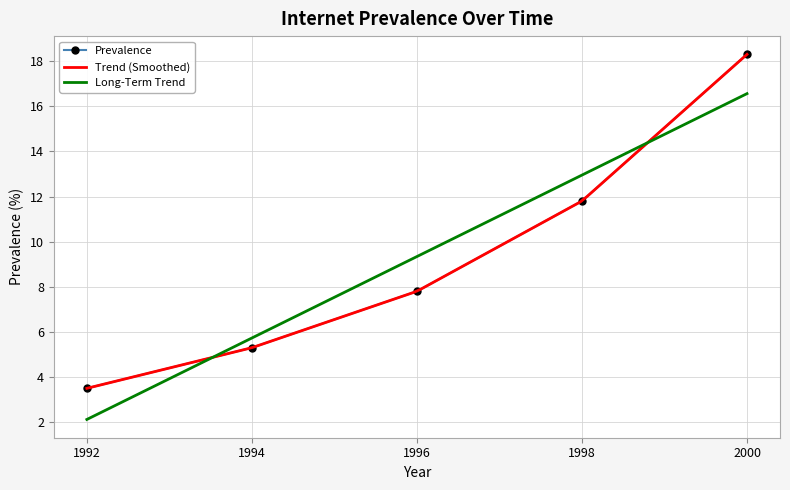

Does the chart have visible grid lines?

Yes